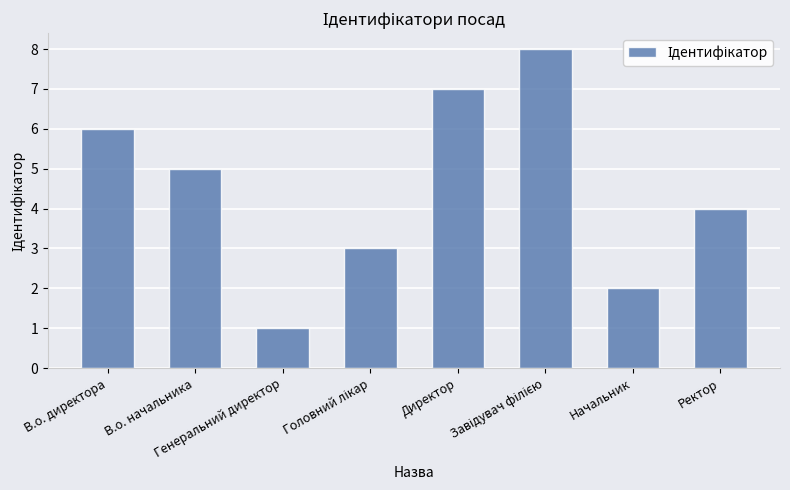

Which has a higher value, Начальник or Генеральний директор?

Начальник